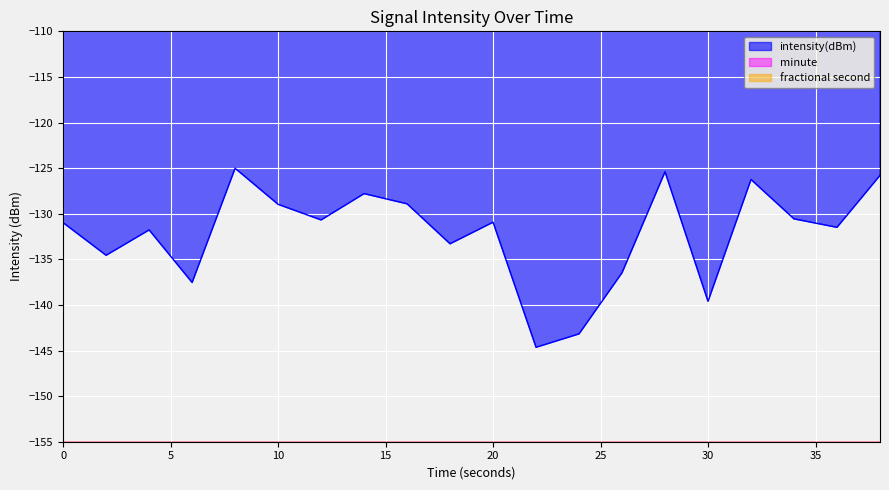

What is the lowest value of the intensity(dBm) series?

-144.6